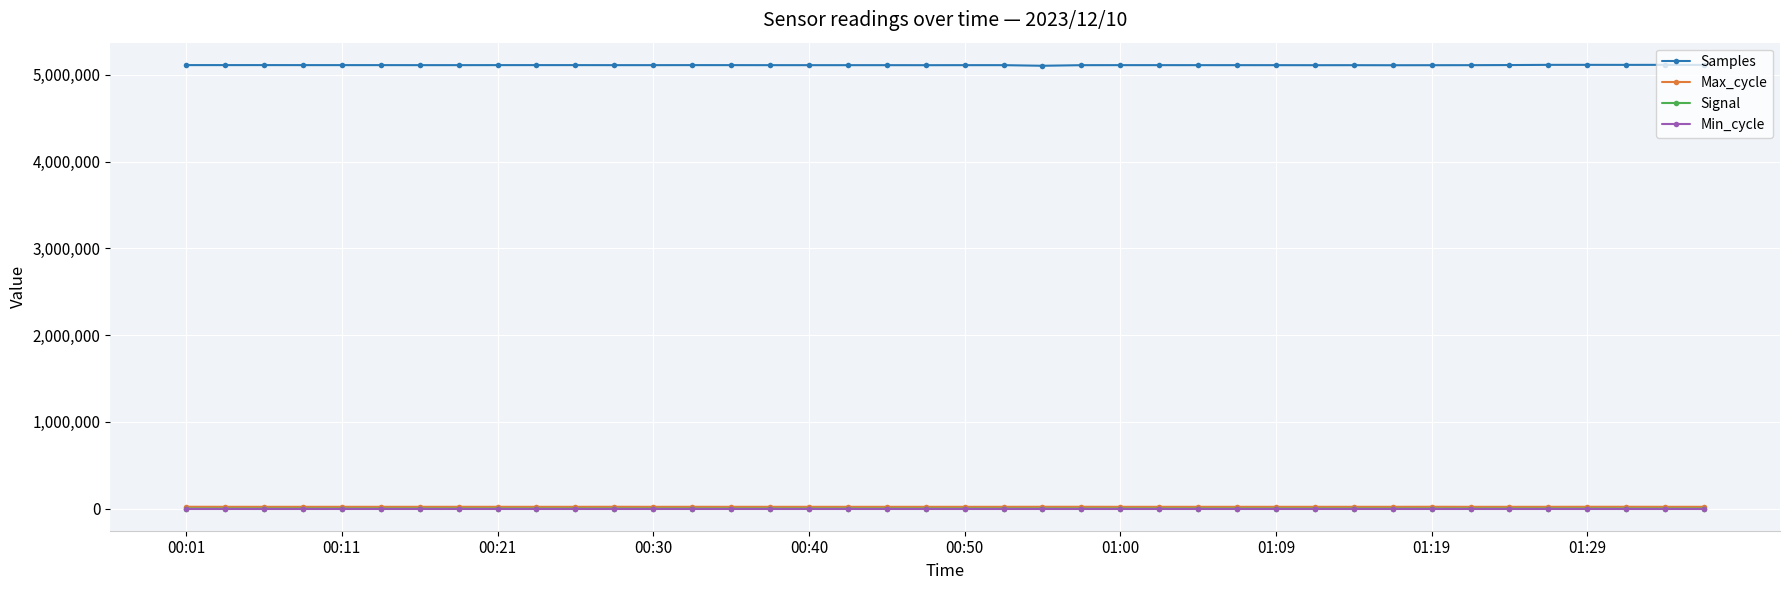

Which series has the largest range (max minus min)?

Samples